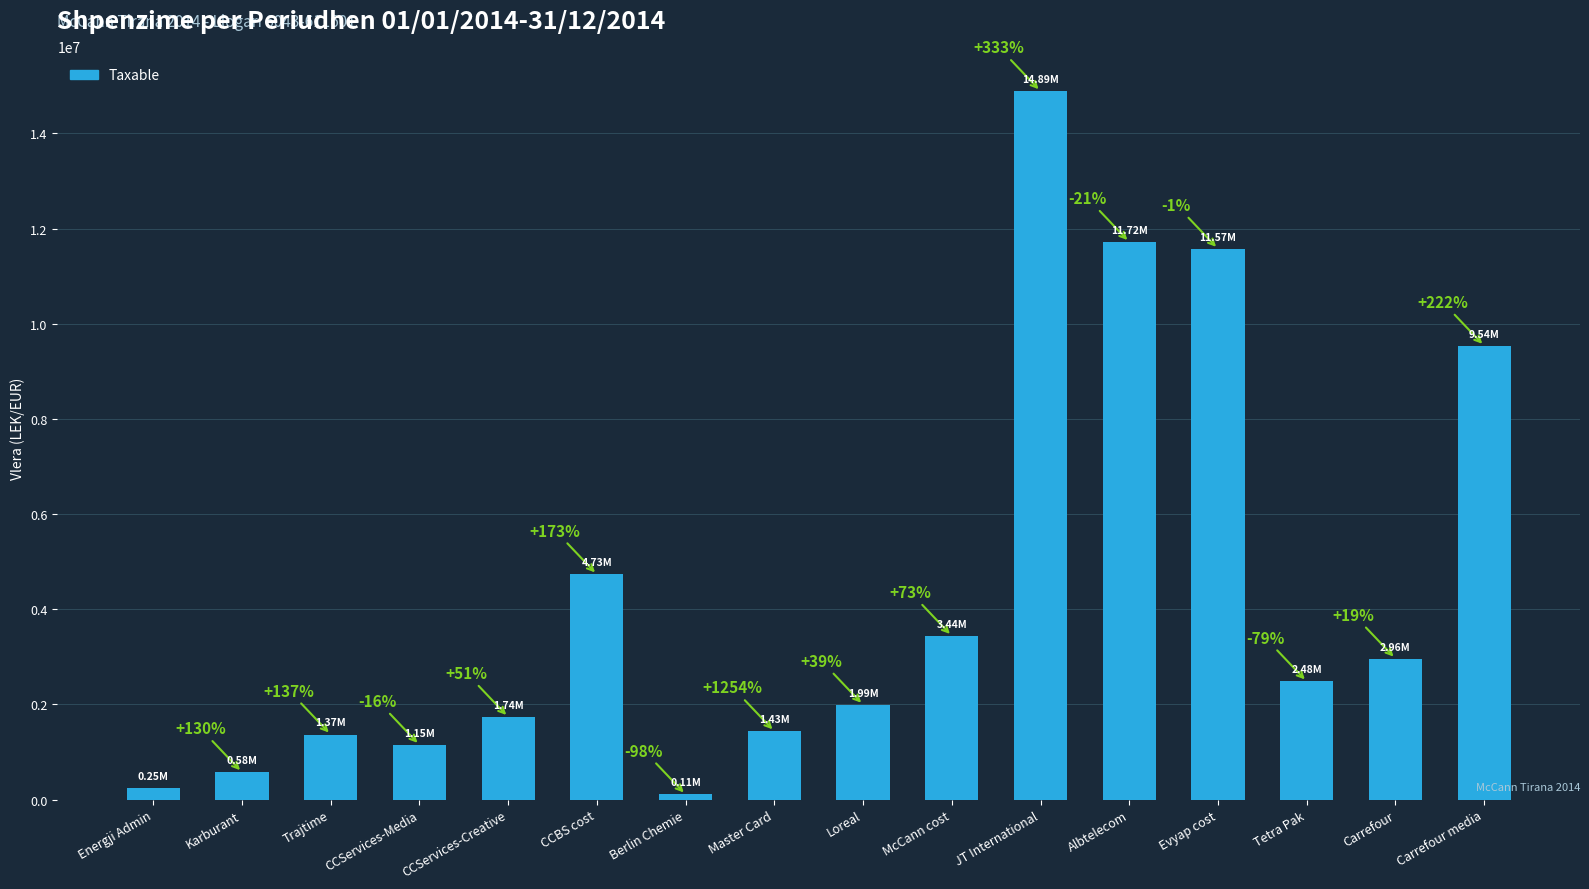

How many bars are there in total?

16